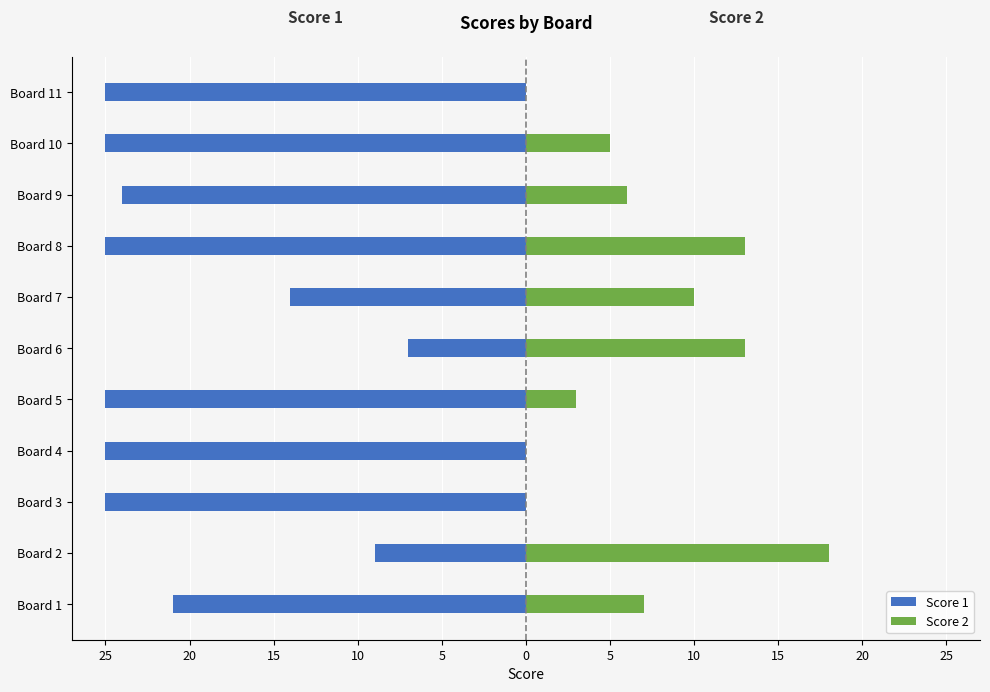

True or false: Score 2 has a value of 0 at Board 4.

True